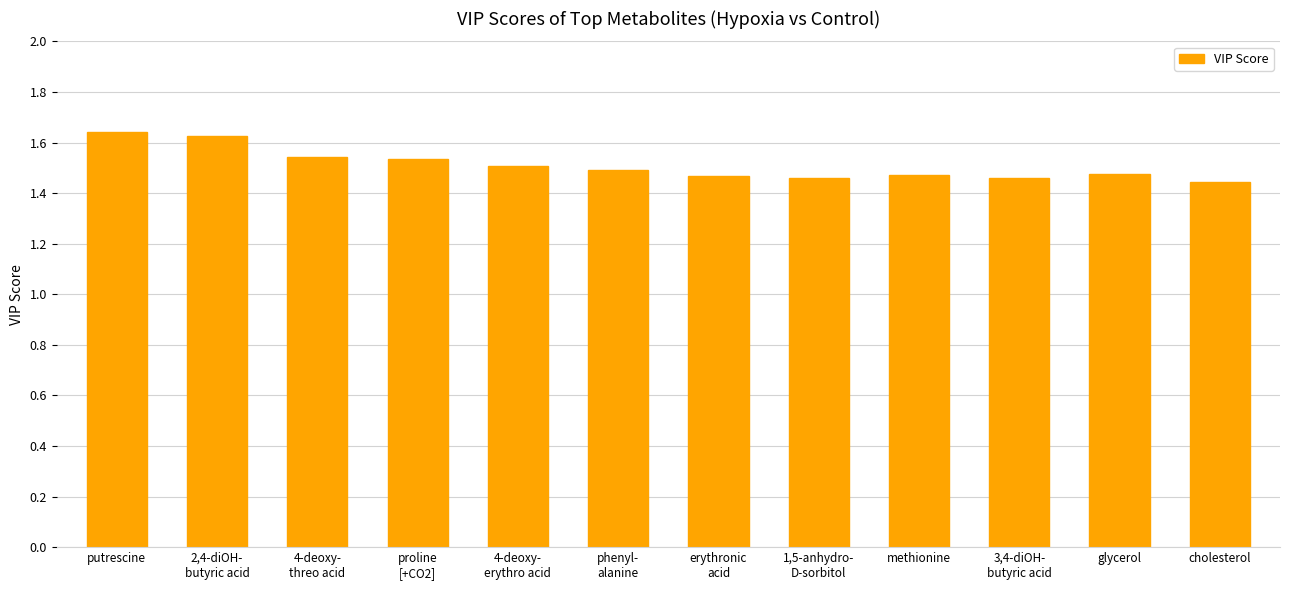

Count the values in the range 1 to 2.

12